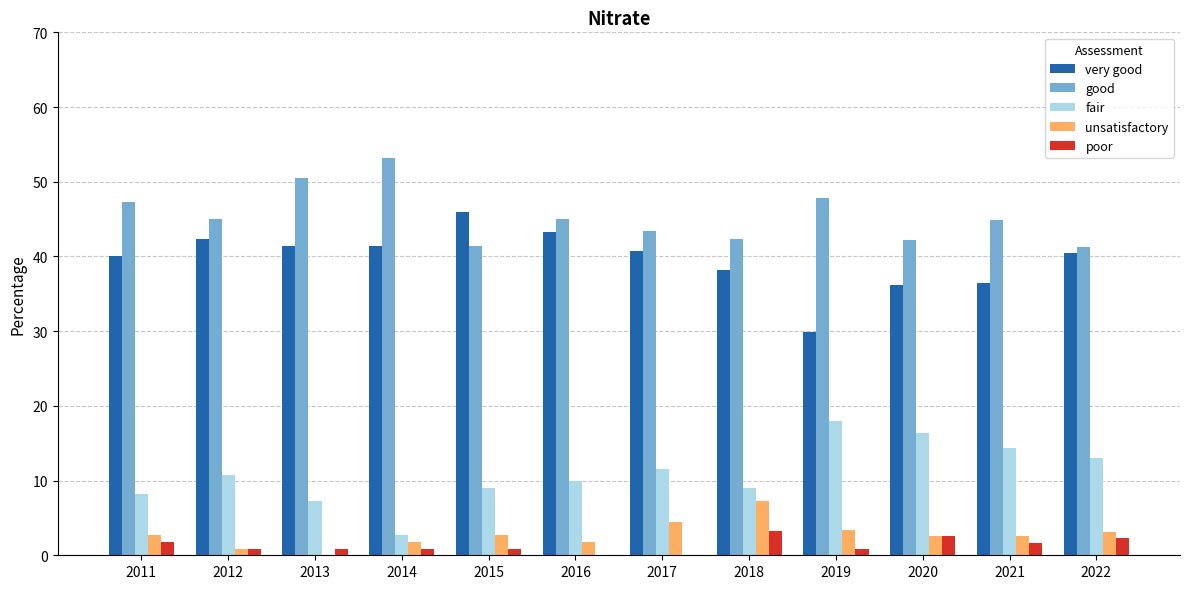

Which series has the largest total across all categories?

good